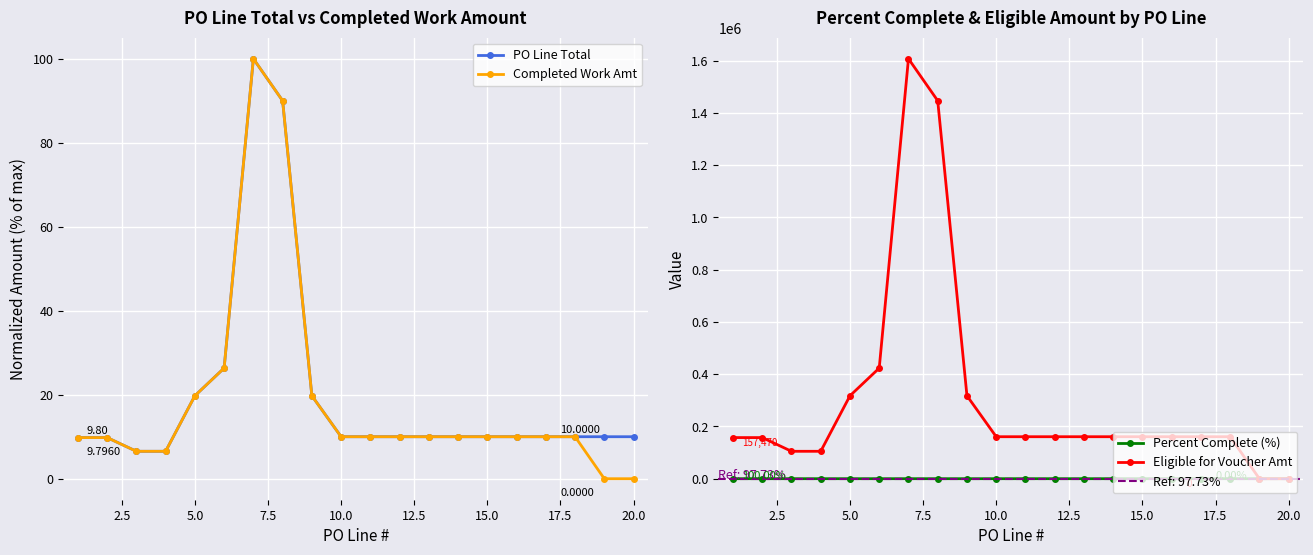

How many data points in Completed Work Amt are less than 10?

6